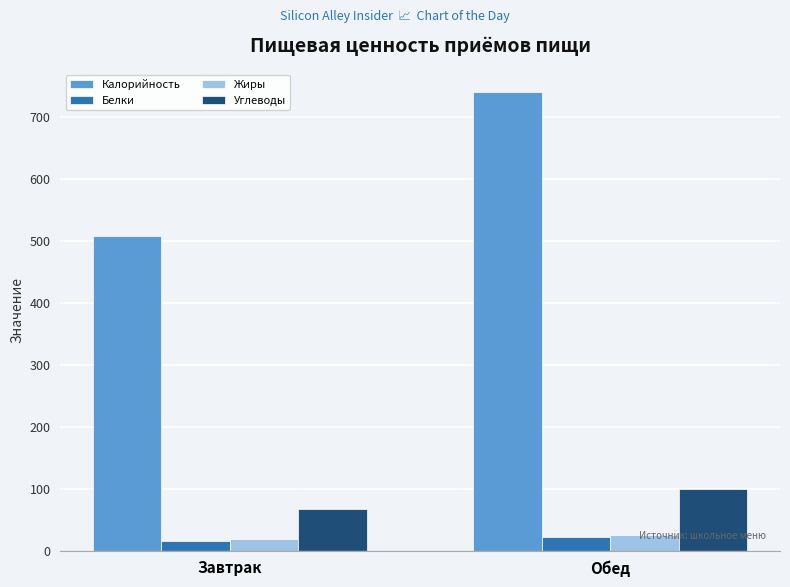

What is the difference between the maximum and minimum values in the Жиры series?

6.0